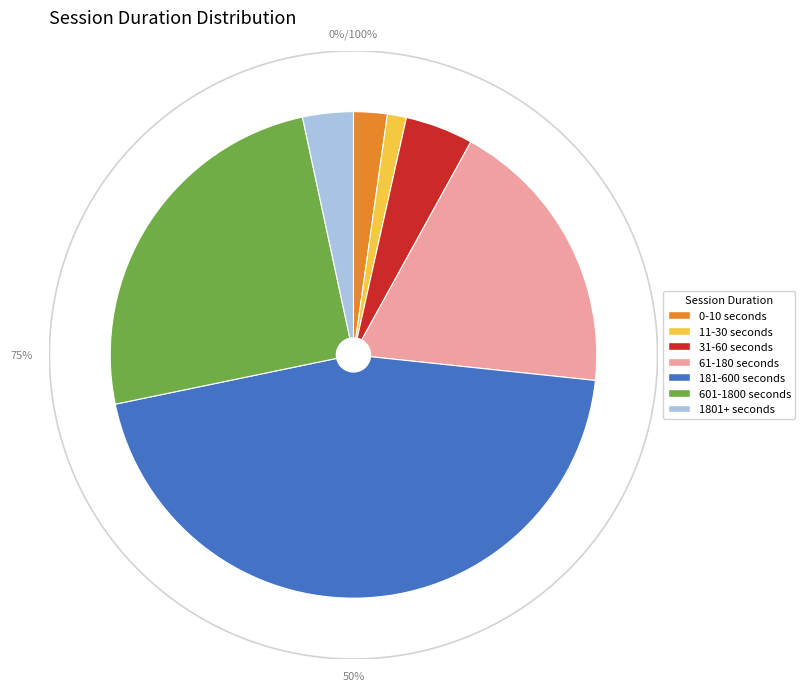

Does 1801+ seconds account for over 50% of the chart?

No